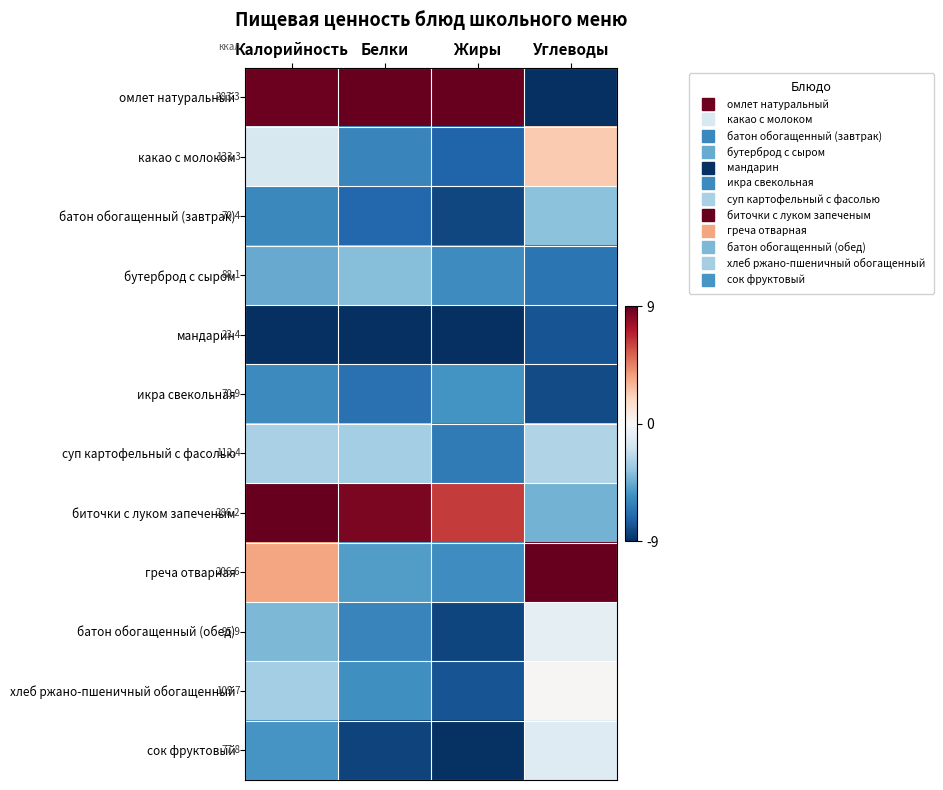

What is the difference between the highest and lowest values at Жиры?

18.0